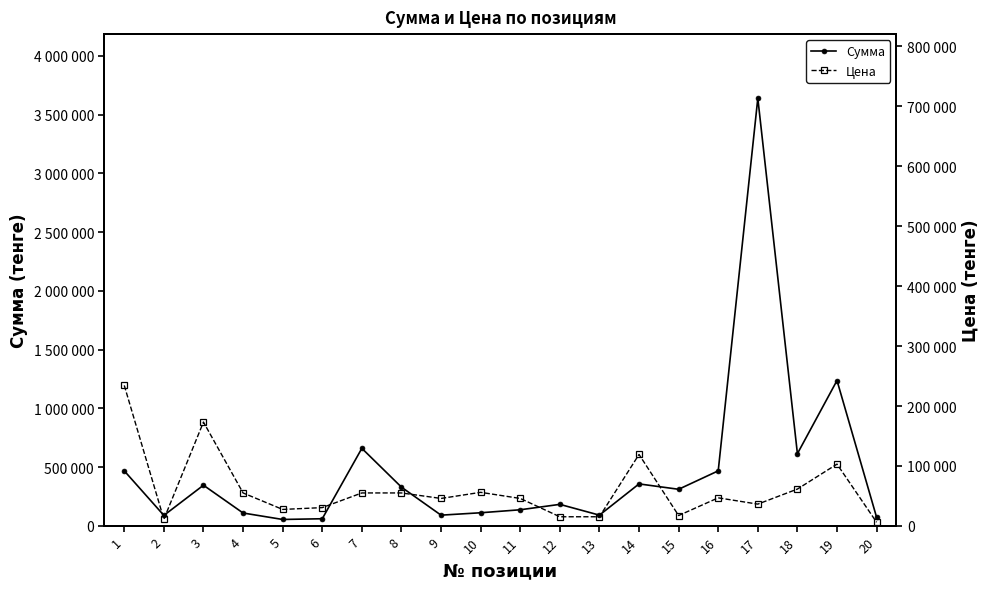

True or false: Цена has a value of 6115 at 20.

True